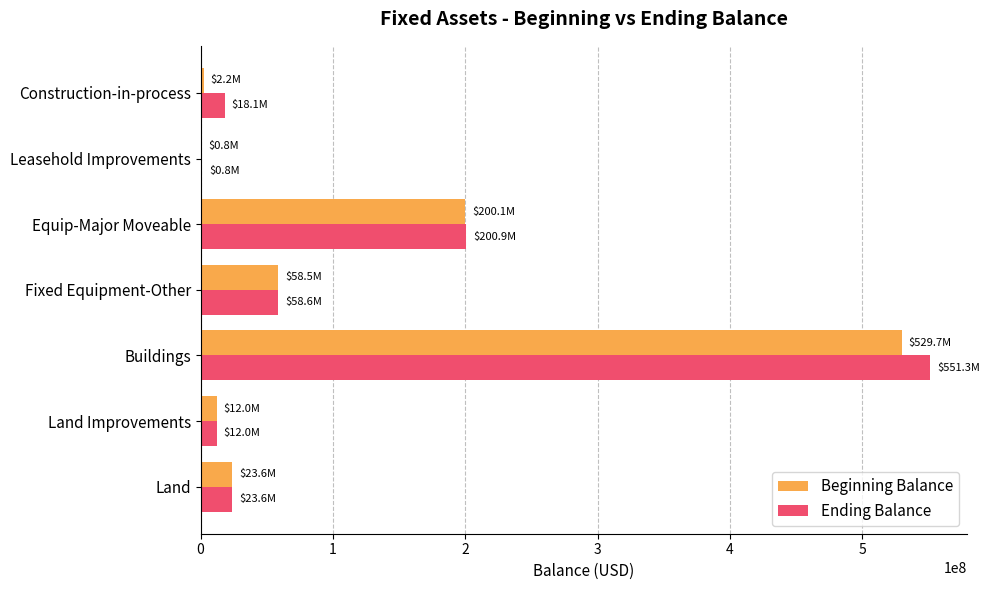

Which series has the largest total across all categories?

Ending Balance